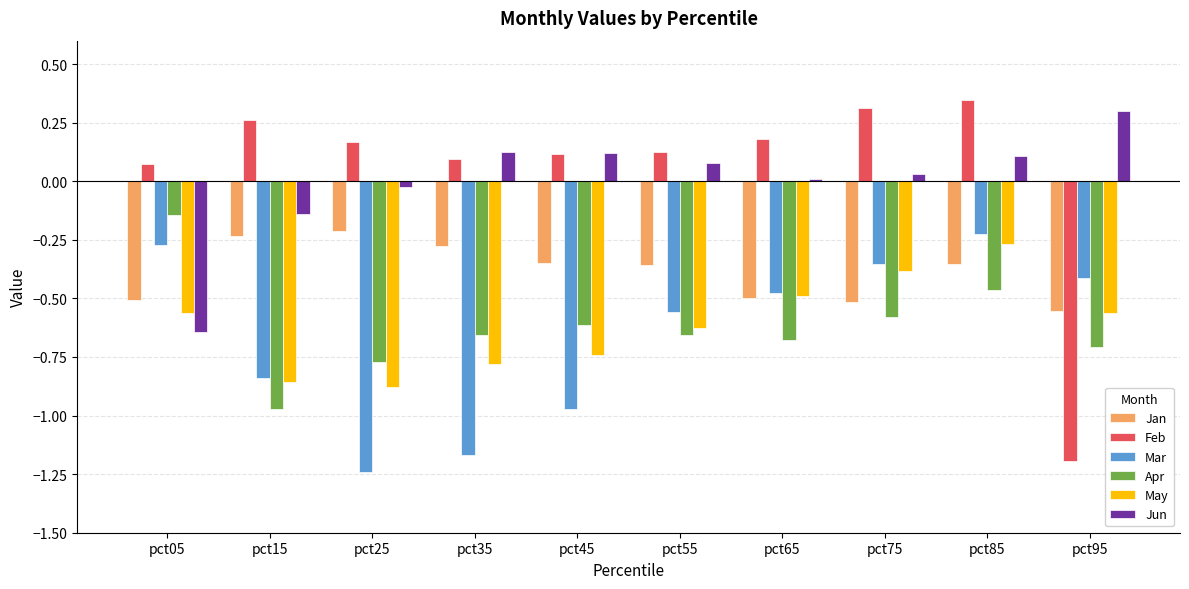

Is the value of Jan at pct95 greater than the value of Mar at pct95?

No